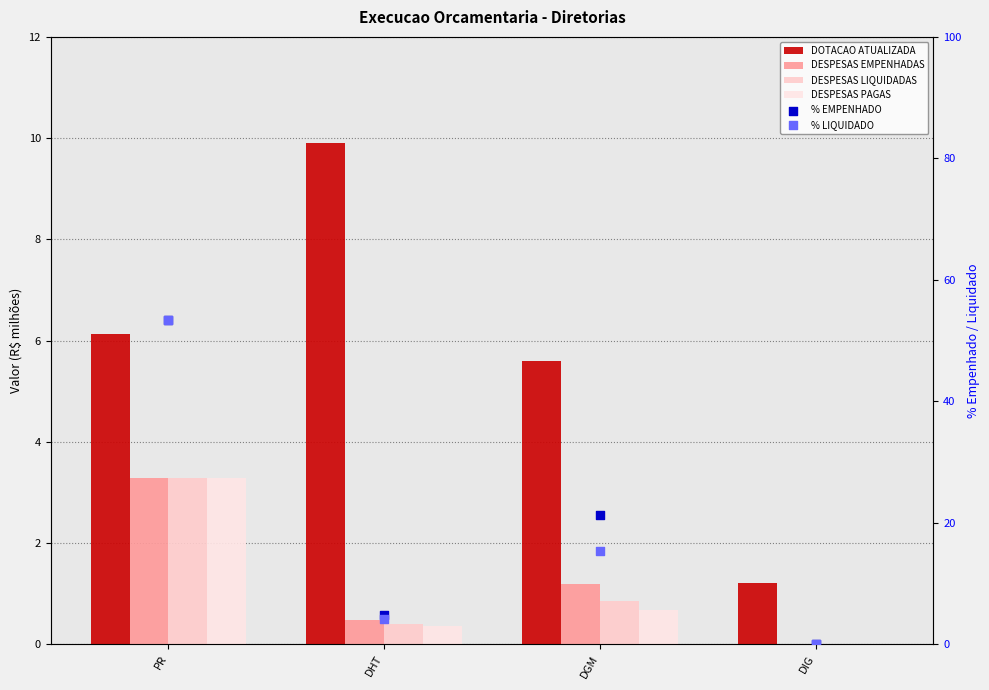

At how many categories does at least one series exceed 8?

3